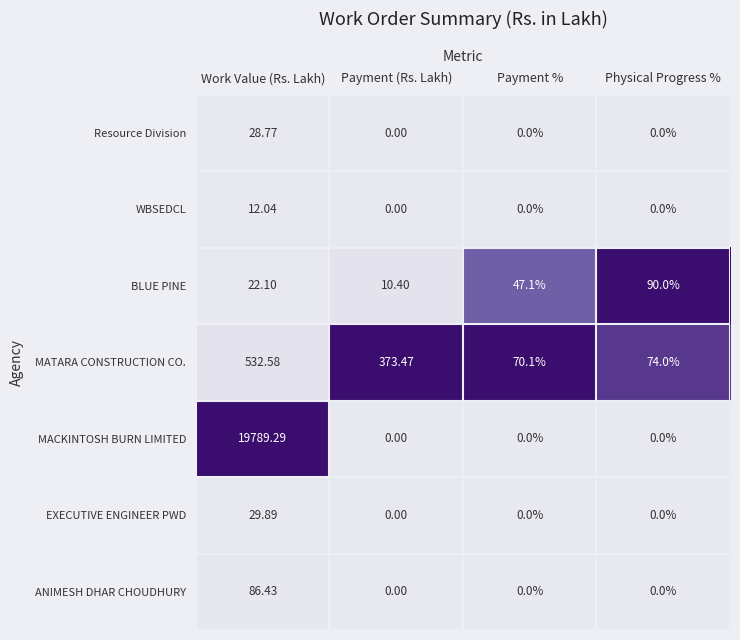

Which category has the highest value across all series?

Work Value (Rs. Lakh)